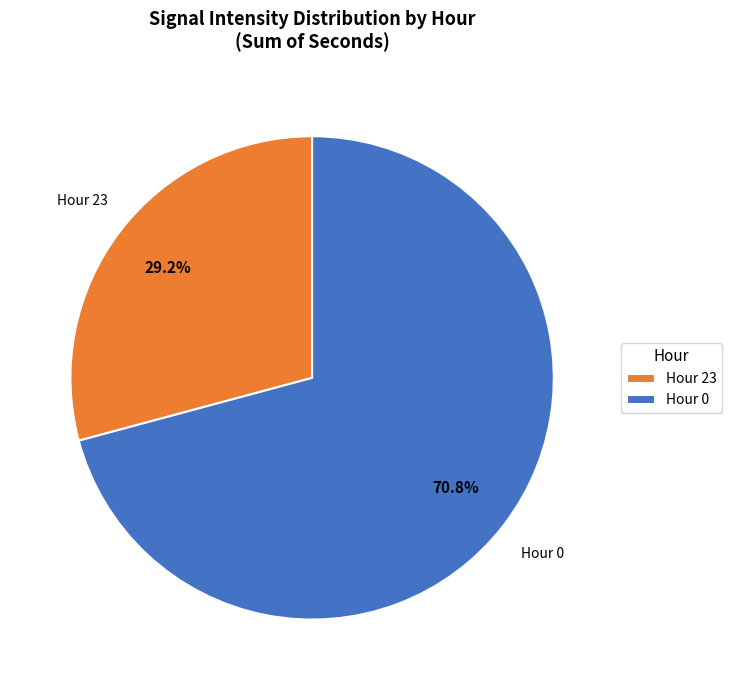

Combined, what portion of the pie is Hour 23 and Hour 0?

100.0%